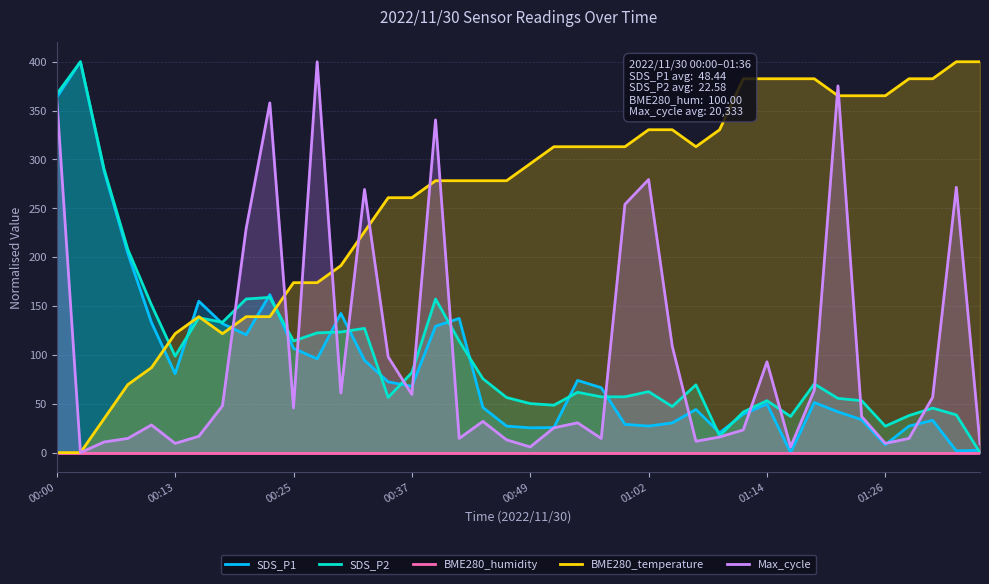

What is the maximum value for BME280_temperature?

400.0